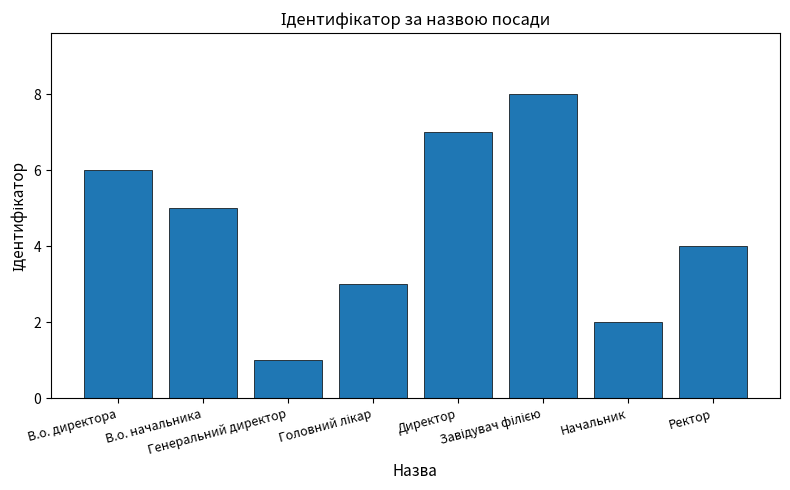

What is the sum of all values?

36